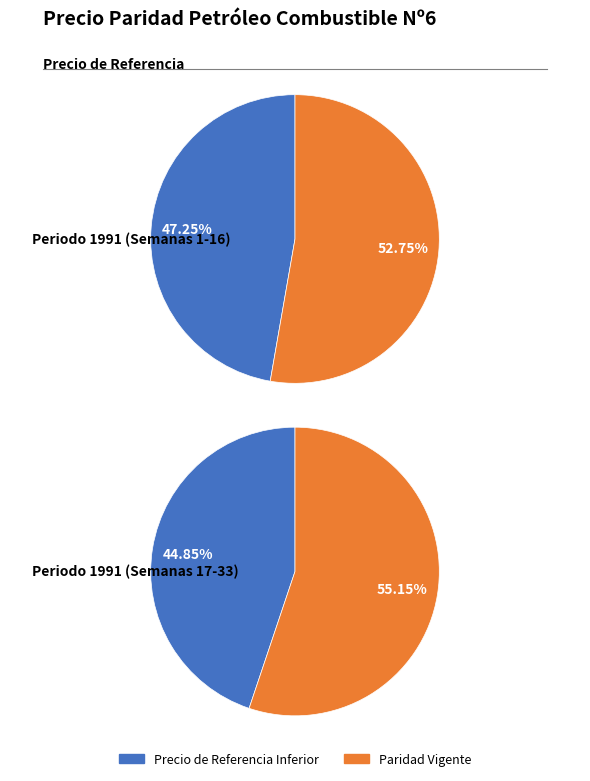

Which series has the largest range (max minus min)?

Paridad vigente